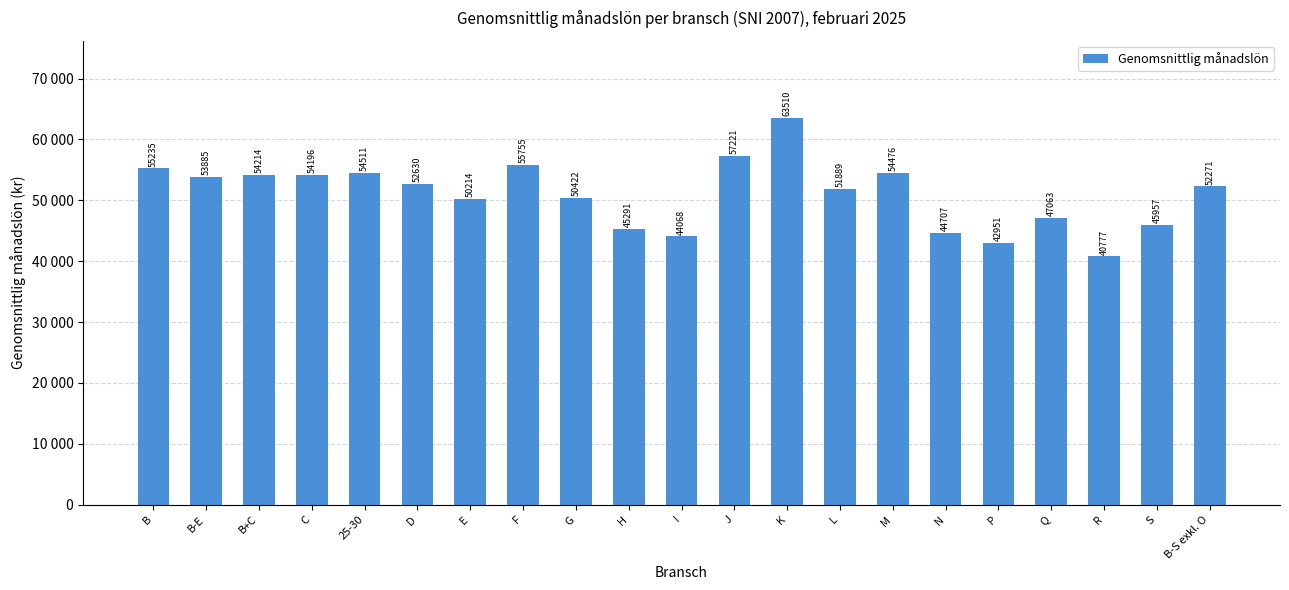

Reading right to left, what are all the values shown in this chart?

B-S exkl. O=52271.8	S=45957.3	R=40777.6	Q=47063.0	P=42951.9	N=44707.1	M=54476.7	L=51889.1	K=63510.1	J=57221.5	I=44068.1	H=45291.8	G=50422.2	F=55755.3	E=50214.6	D=52630.0	25-30=54511.2	C=54196.0	B+C=54214.7	B-E=53886.0	B=55235.1